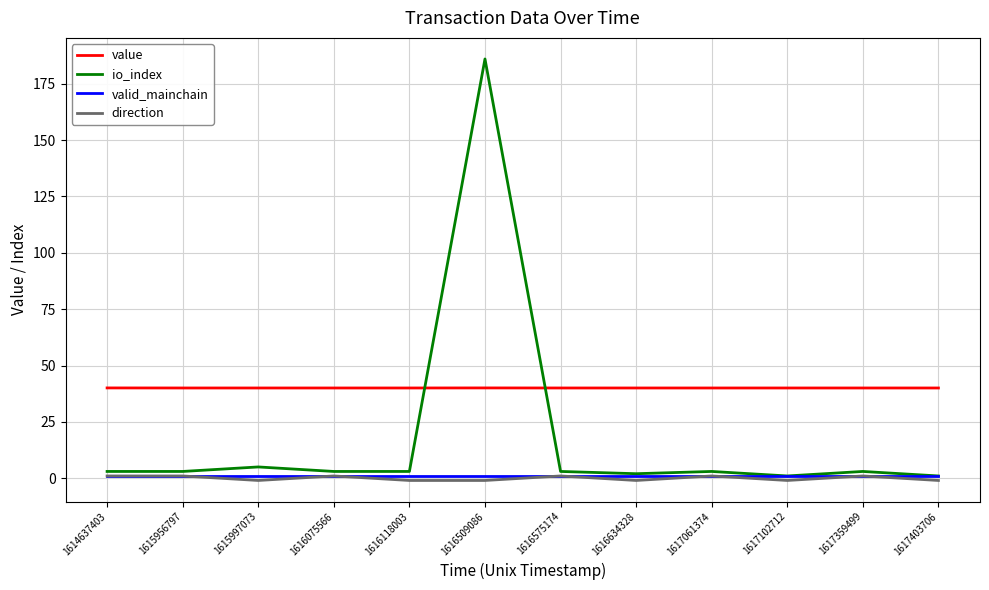

What is the sum of all value values?

480.4